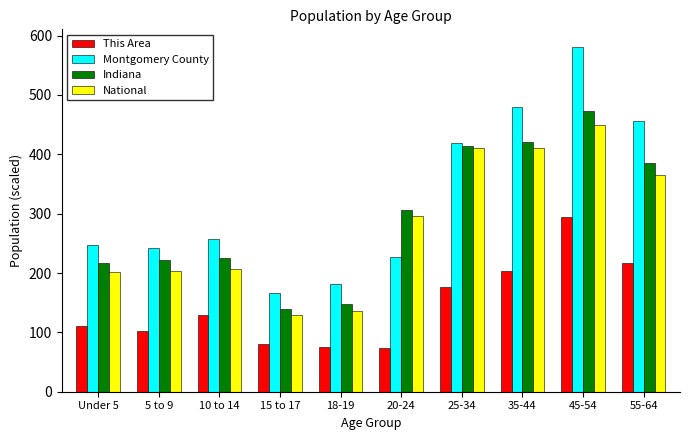

What is the difference between the Montgomery County values at 55-64 and 25-34?

37.3